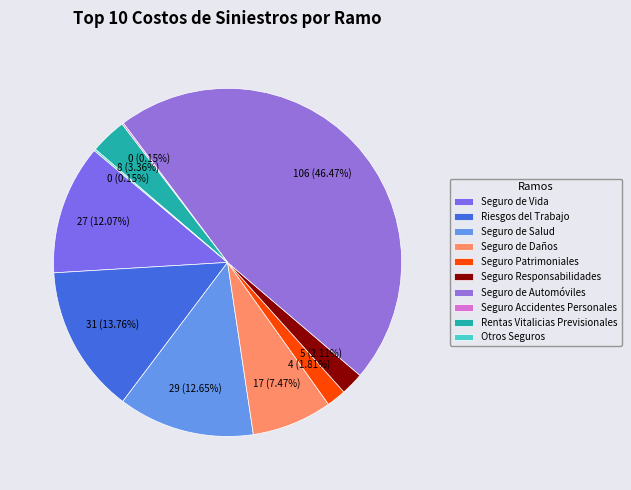

Which slice is the largest?

Seguro de Automóviles